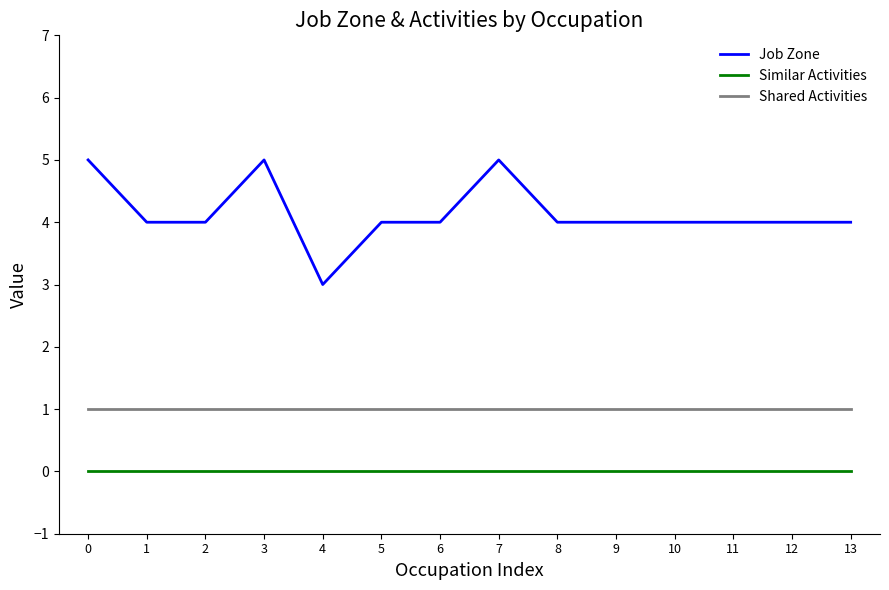

How many categories are shown in the chart?

14